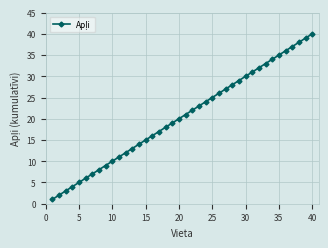

Reading right to left, transcribe all the data shown in this chart.

40	39	38	37	36	35	34	33	32	31	30	29	28	27	26	25	24	23	22	21	20	19	18	17	16	15	14	13	12	11	10	9	8	7	6	5	4	3	2	1